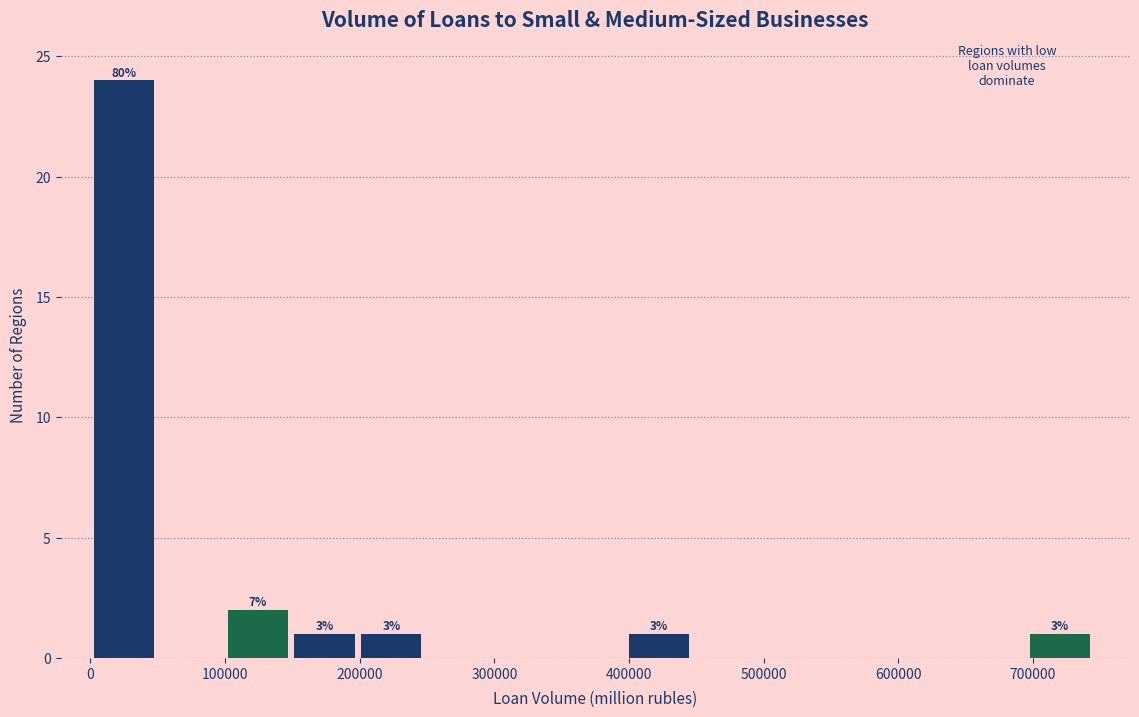

Over which range of the x-axis is the bar tallest?

0 to 50000